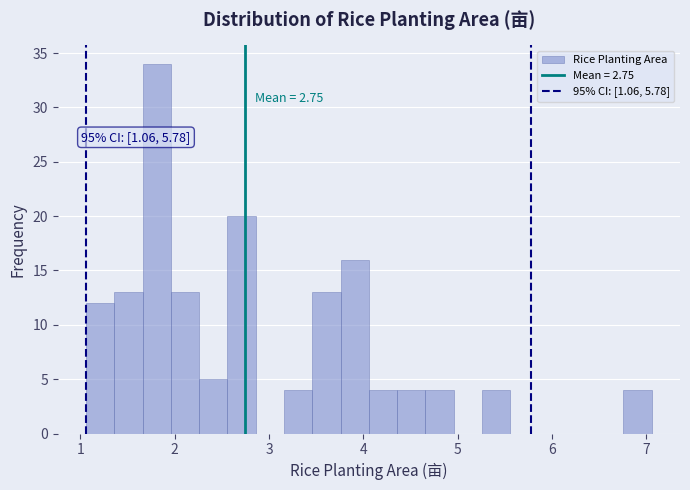

Around what value on the x-axis is the tallest bar? Give the approximate position of its centre, as read against the axis.

1.8